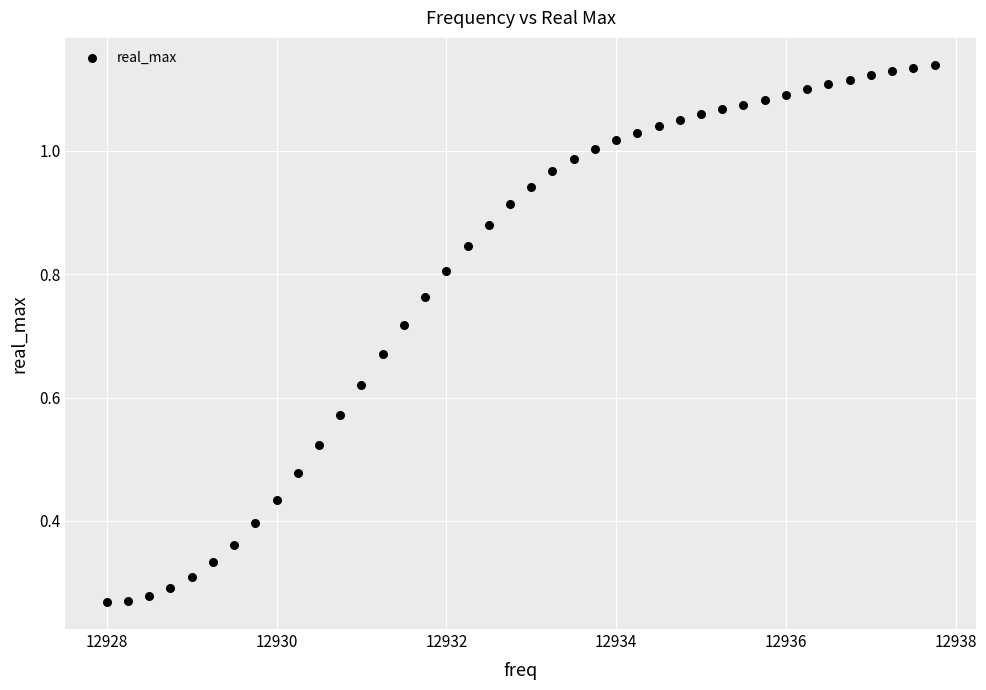

What is the range of X values (max minus min)?

9.8